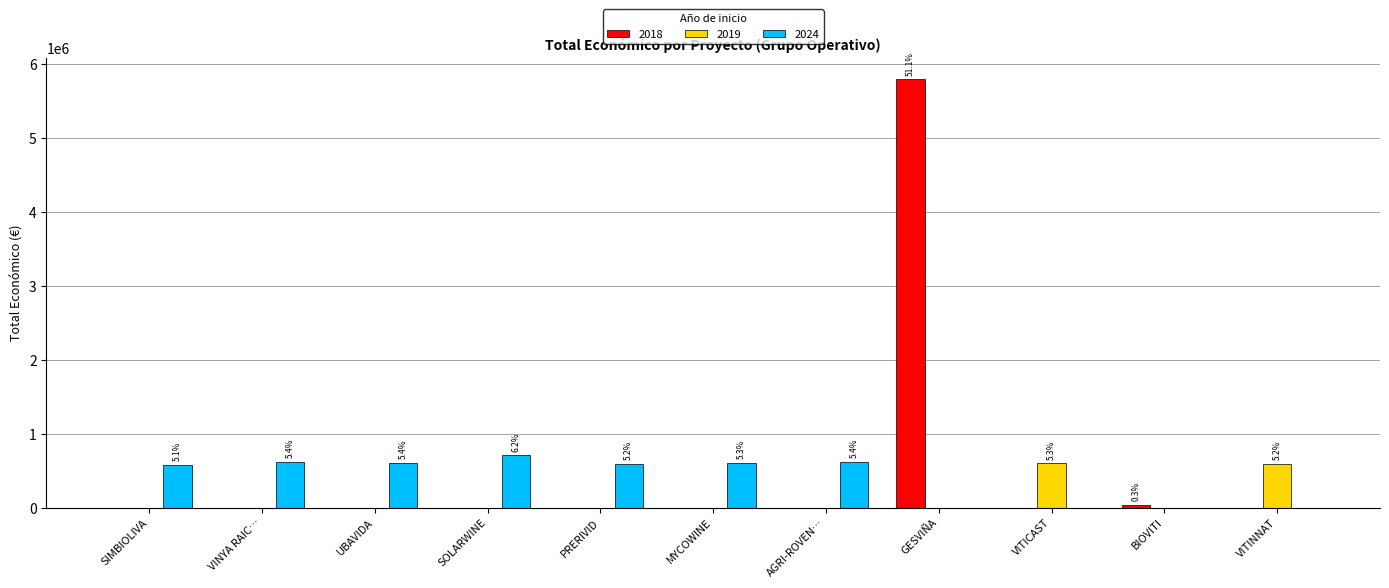

Which category has the highest value in the 2018 series?

GESVIÑA